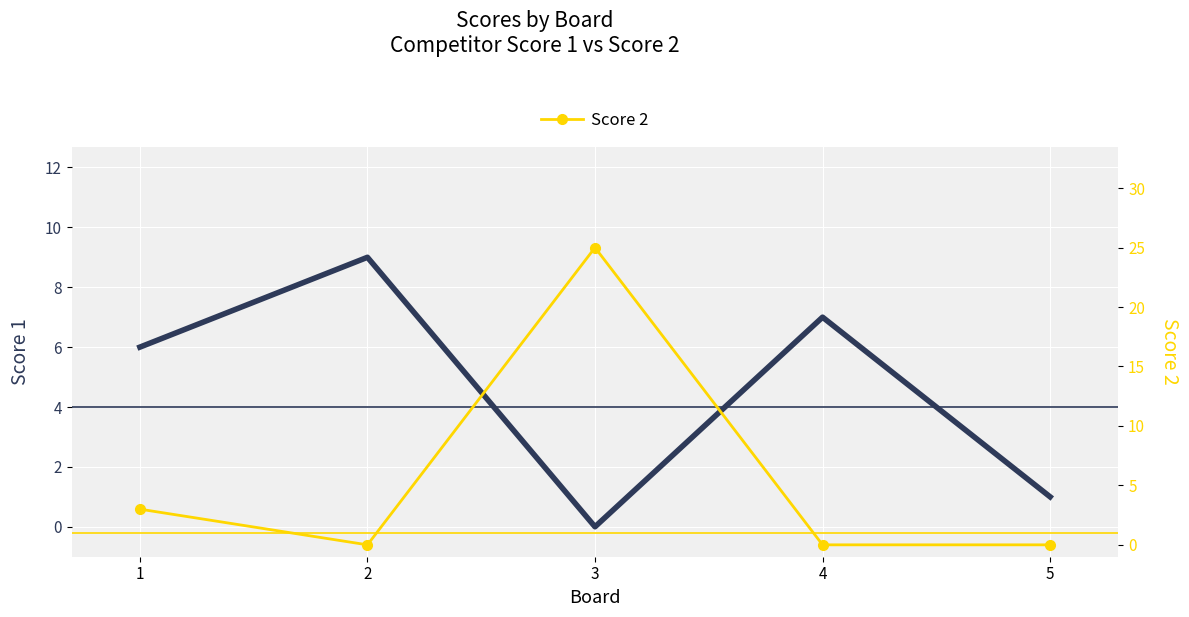

Reading left to right, extract all data points from this chart.

Score 1: 6	9	0	7	1
Score 2: 3	0	25	0	0